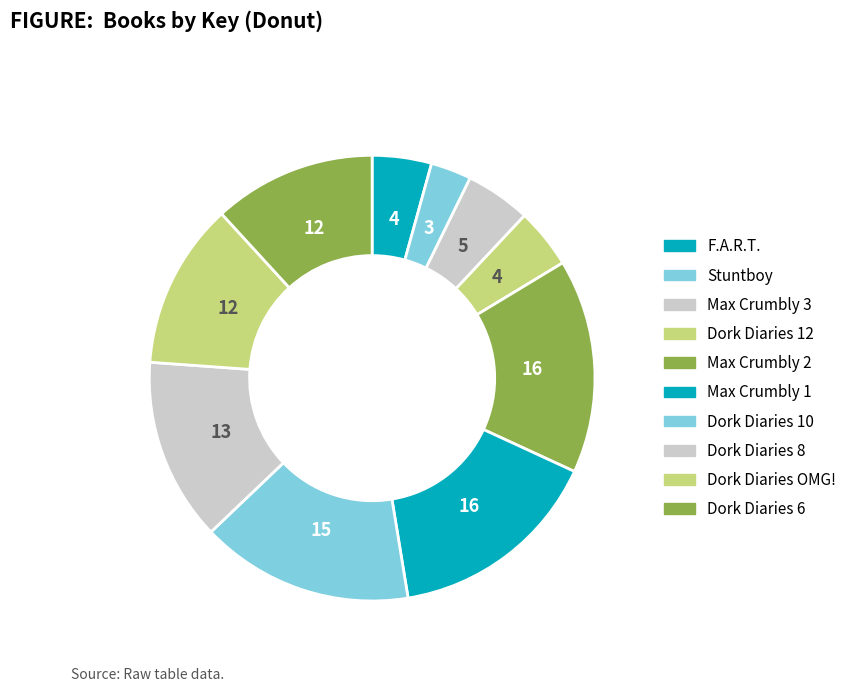

How many slices are in this pie chart?

10